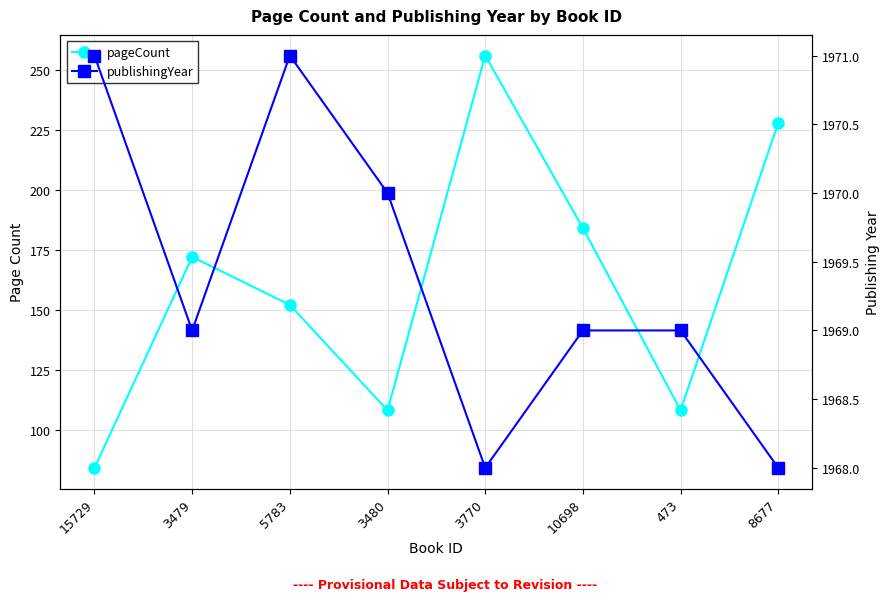

What are all the series names shown in the legend?

pageCount, publishingYear